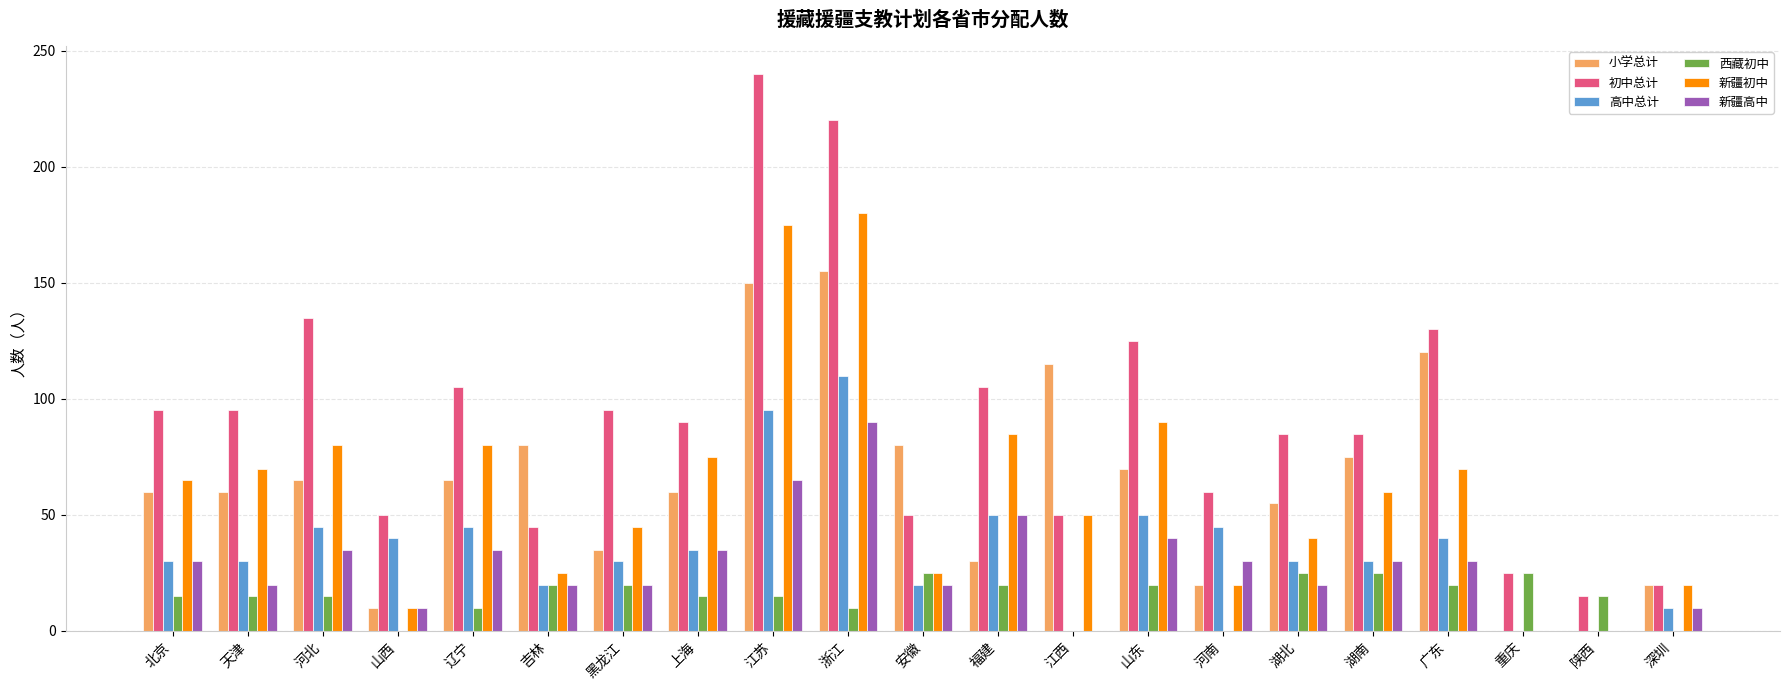

Which series changed the most between 福建 and 广东?

小学总计